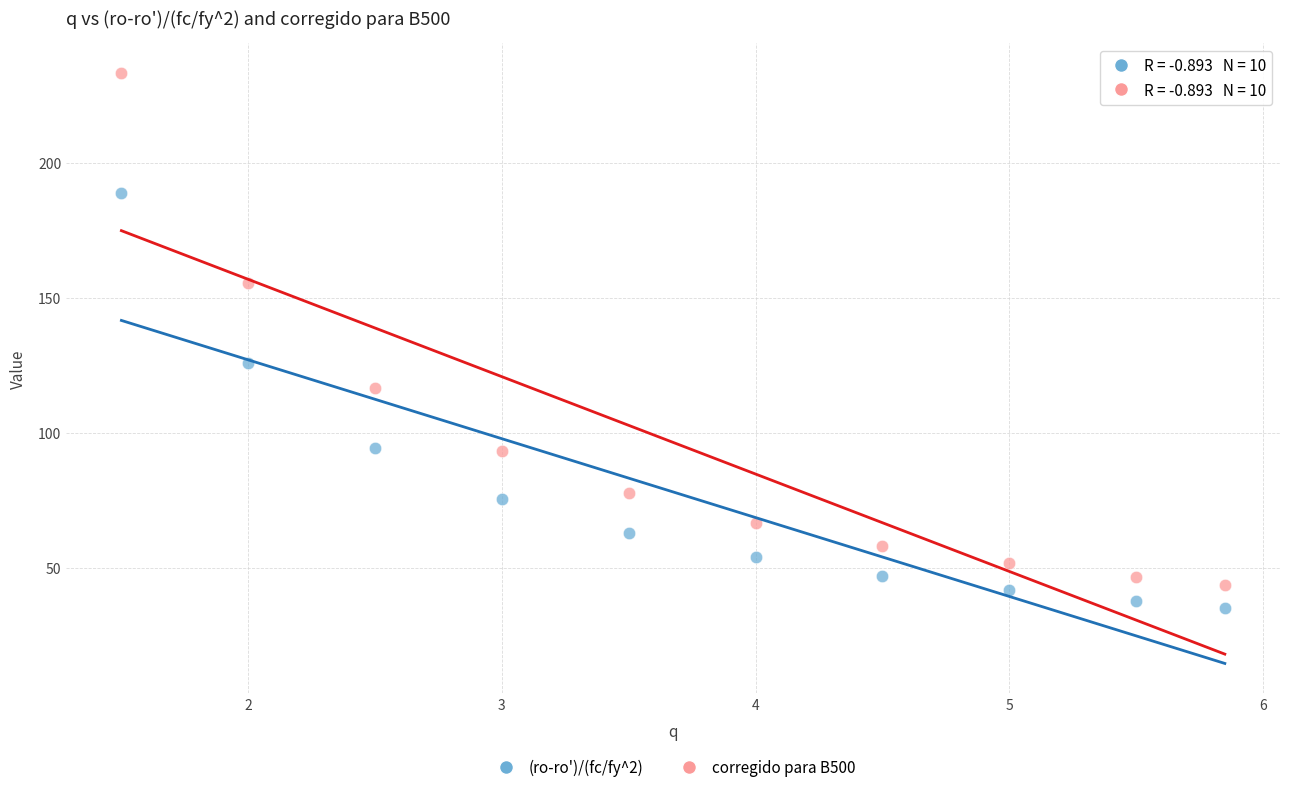

What are all the series names shown in the legend?

(ro-ro')/(fc/fy^2), corregido para B500